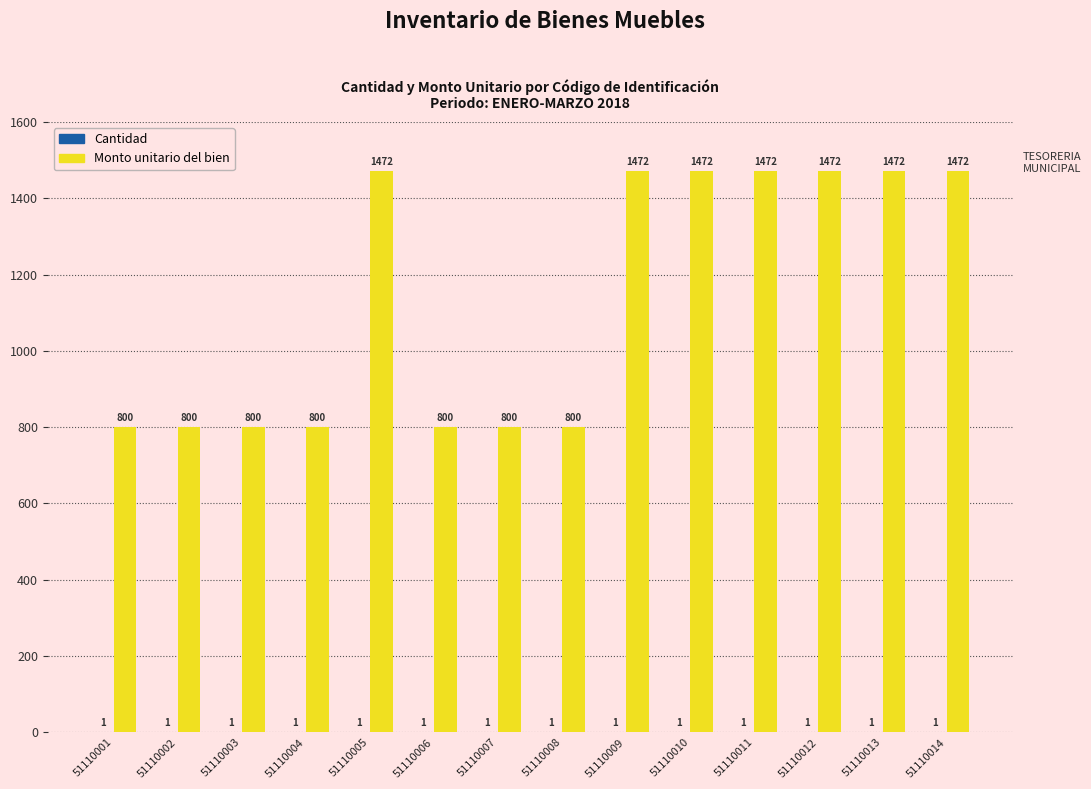

Read the Monto unitario del bien value at 51110004.

800